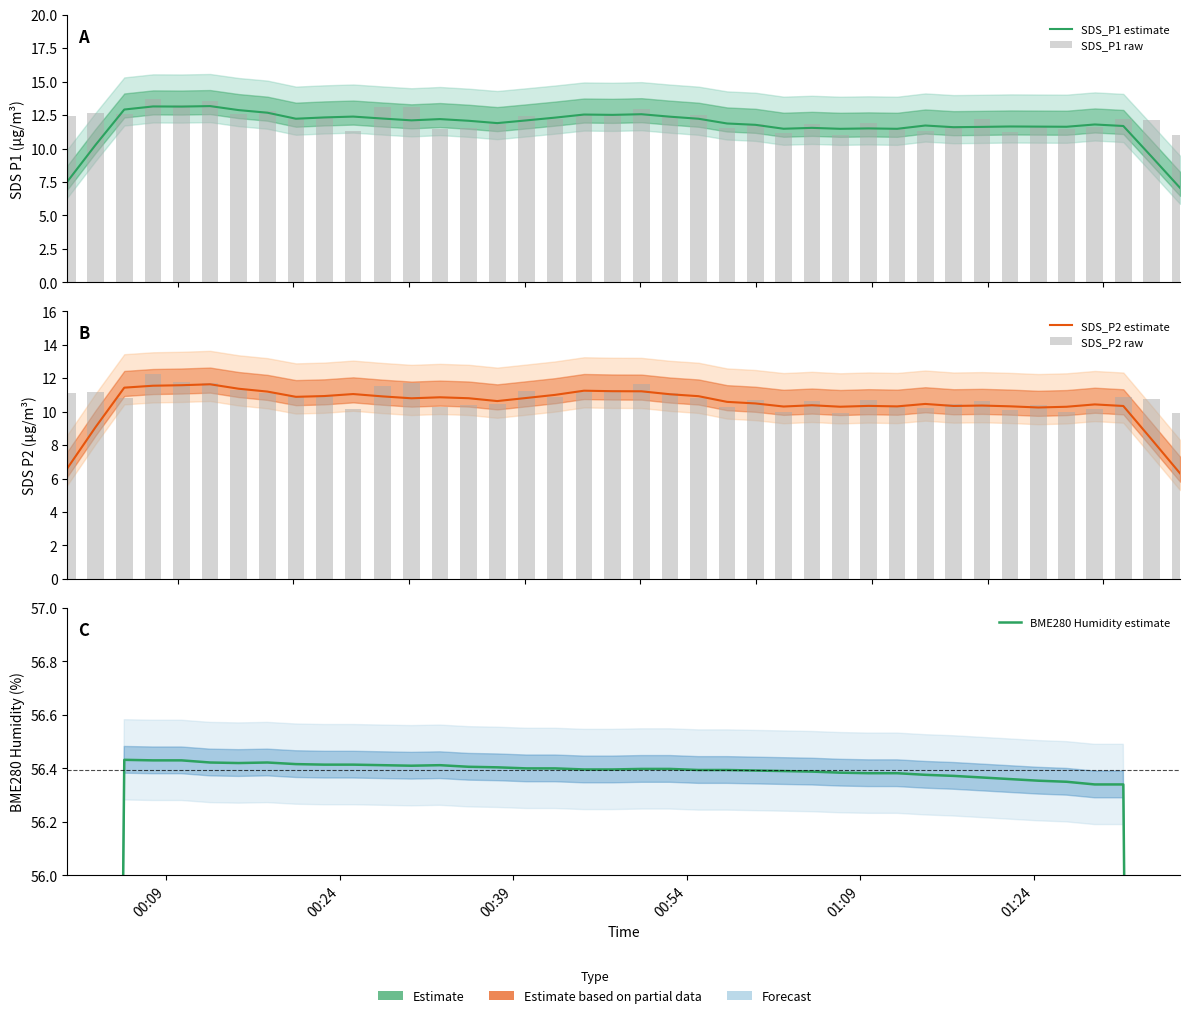

What is the average value of the SDS_P1 raw series?

12.1